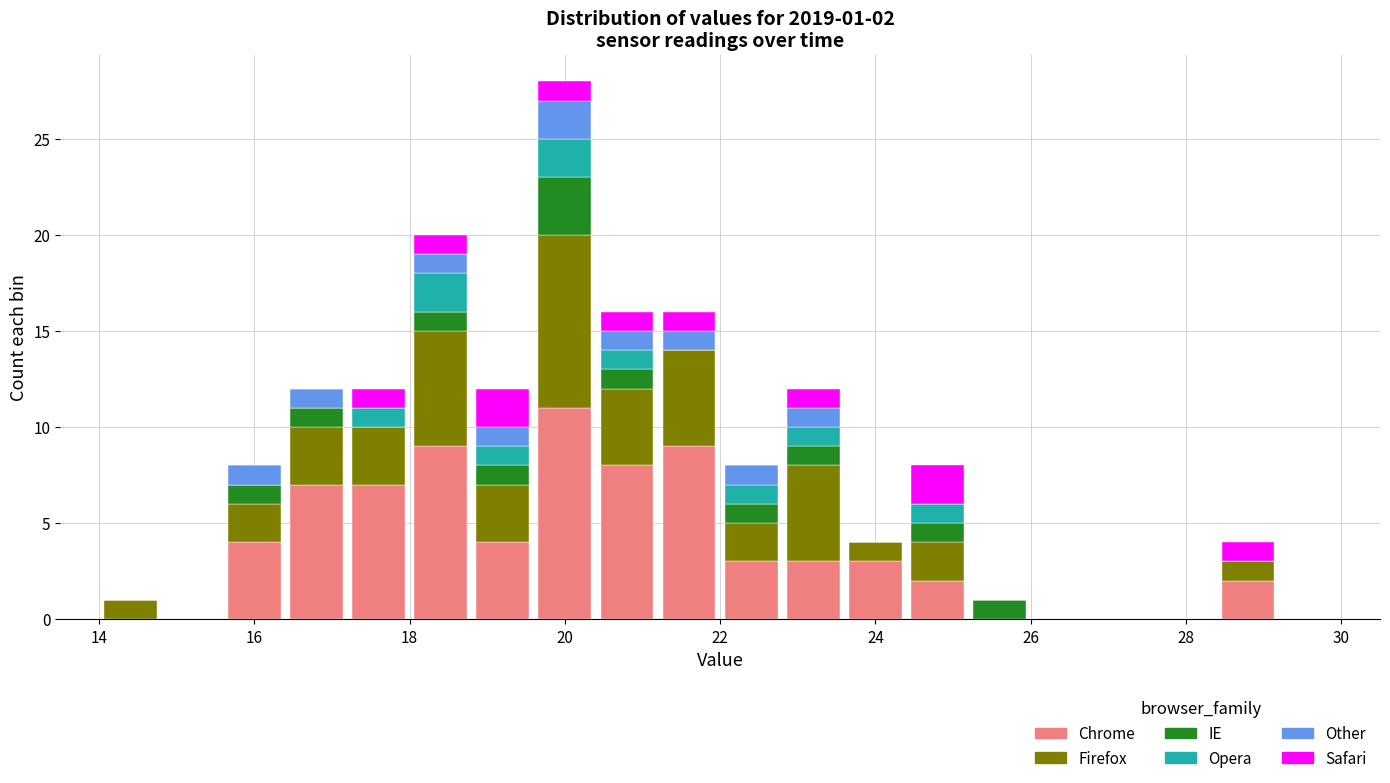

Which range on the x-axis has the tallest stacked bar (by total height)?

19.6 to 20.4